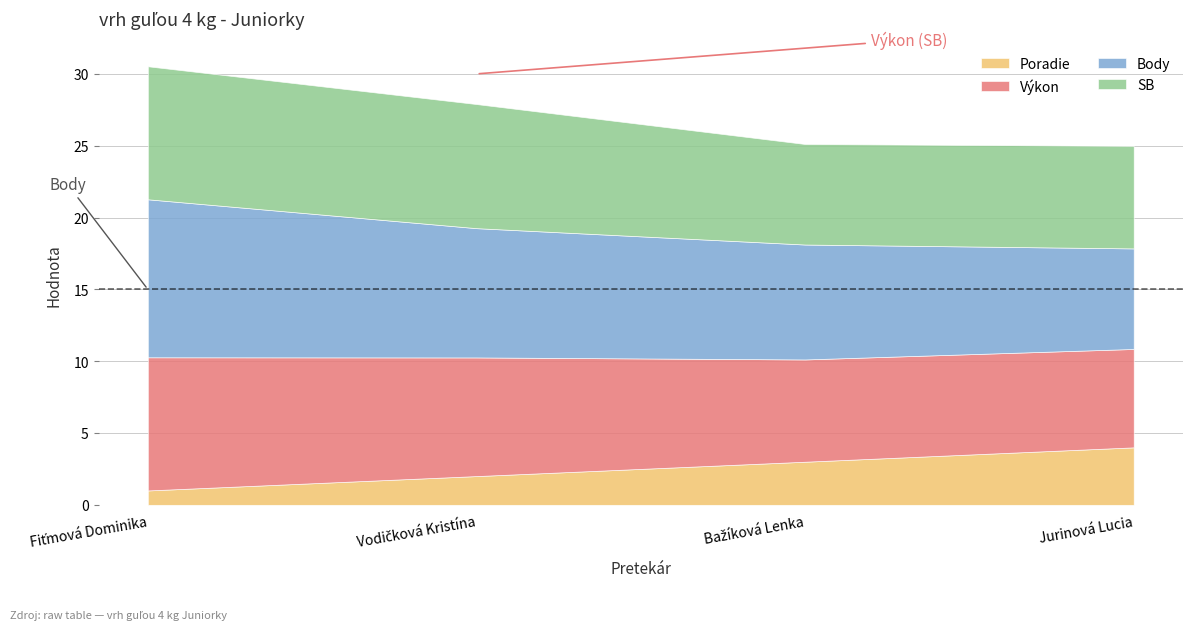

True or false: Výkon and Poradie intersect in this chart.

False